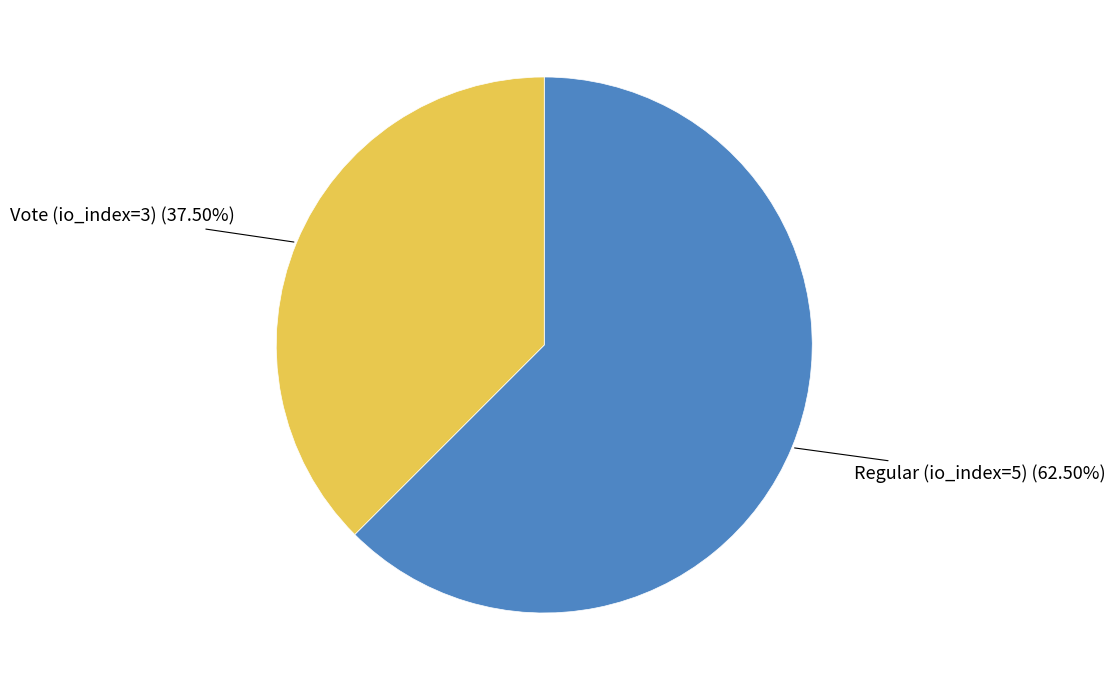

Is there a majority slice in this chart?

Yes